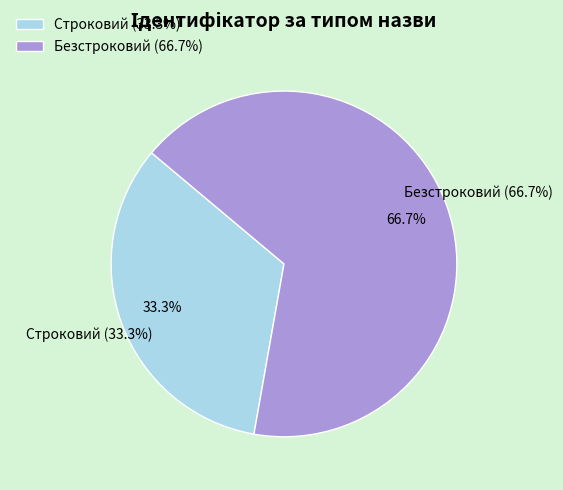

What is the change in value from Строковий to Безстроковий?

+1